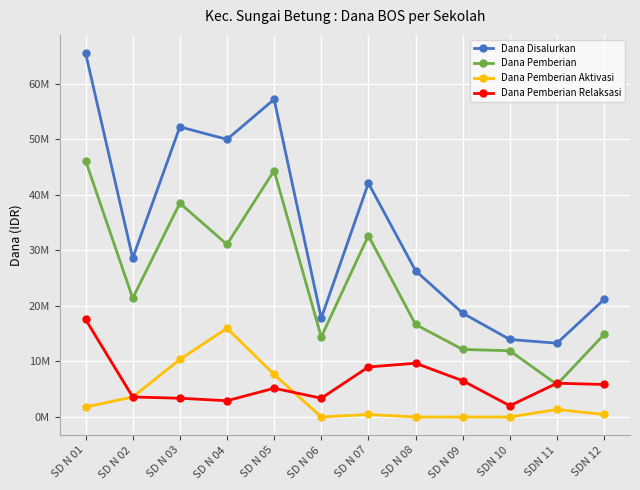

At which label does Dana Pemberian Aktivasi first exceed 1350000?

SD N 01